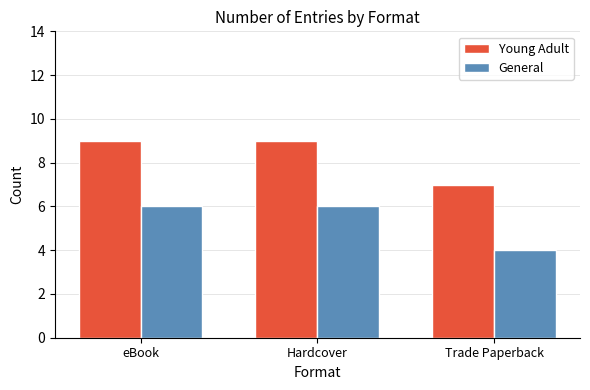

The value of General at eBook is 1. True or false?

False